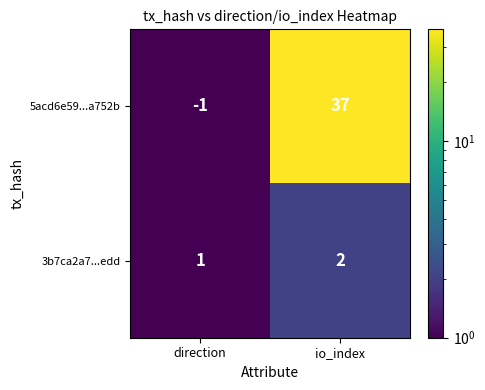

Reading left to right, extract all data points from this chart.

5acd6e59...a752b: -1	37
3b7ca2a7...edd: 1	2